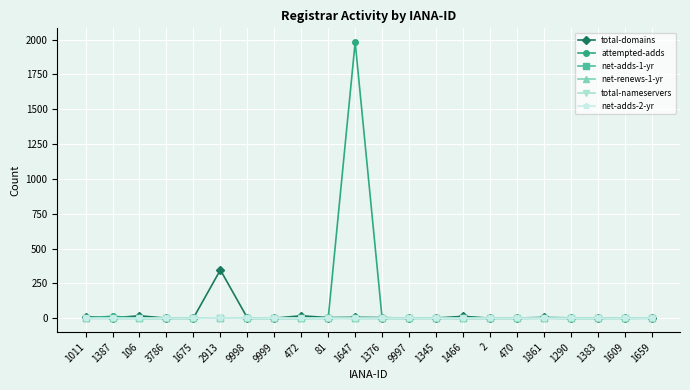

What is the maximum value shown in the chart?

1982